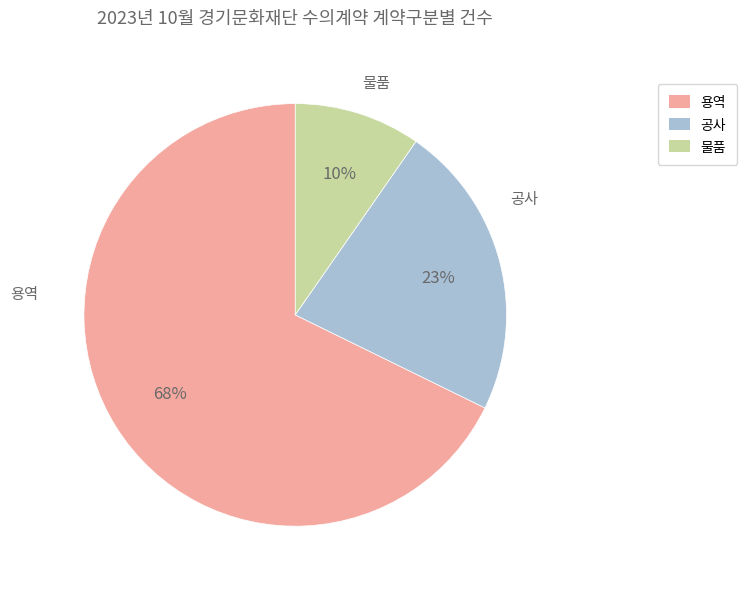

Which category has the biggest portion of the pie?

용역